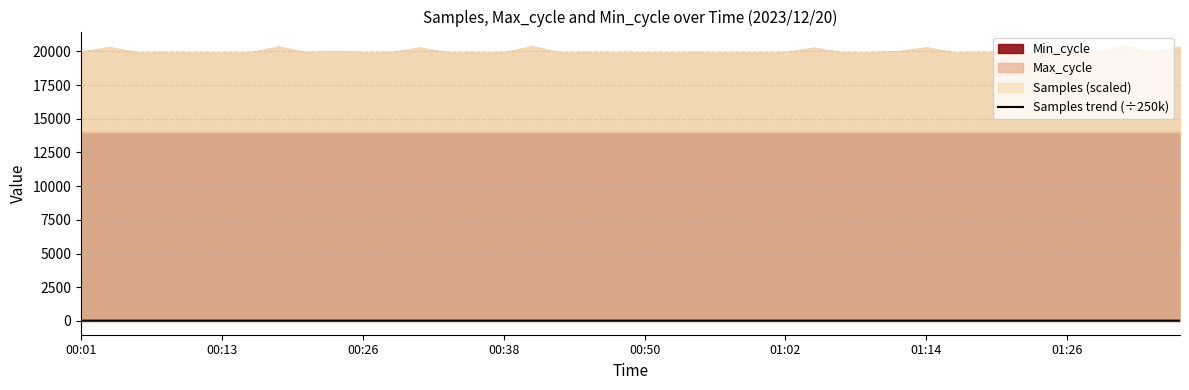

Between 23 and 01:26, which is larger?

01:26